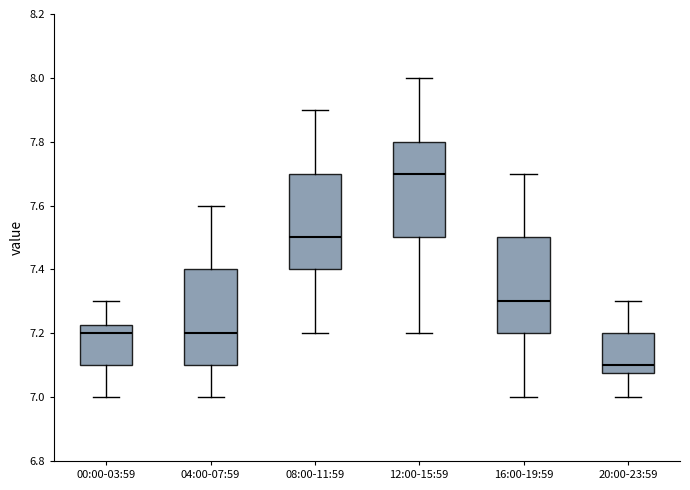

Reading left to right, transcribe this box plot: for each box, give where its median line is, the range the box spans, and where its two whiskers end, as read against the y-axis. The values are not printed on the chart, so give them approximately, as read against the axis.

00:00-03:59: median 7.20, box 7.10 to 7.22, whiskers 7.00 to 7.30
04:00-07:59: median 7.20, box 7.10 to 7.40, whiskers 7.00 to 7.60
08:00-11:59: median 7.50, box 7.40 to 7.70, whiskers 7.20 to 7.90
12:00-15:59: median 7.70, box 7.50 to 7.80, whiskers 7.20 to 8.00
16:00-19:59: median 7.30, box 7.20 to 7.50, whiskers 7.00 to 7.70
20:00-23:59: median 7.10, box 7.08 to 7.20, whiskers 7.00 to 7.30